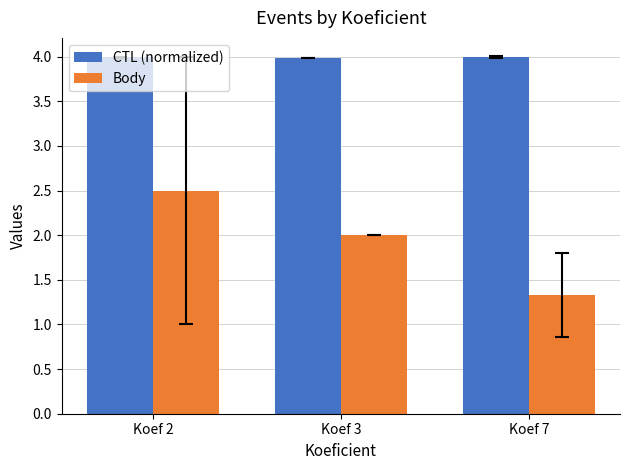

Between Koef 2 and Koef 7, which series saw the biggest shift?

Body